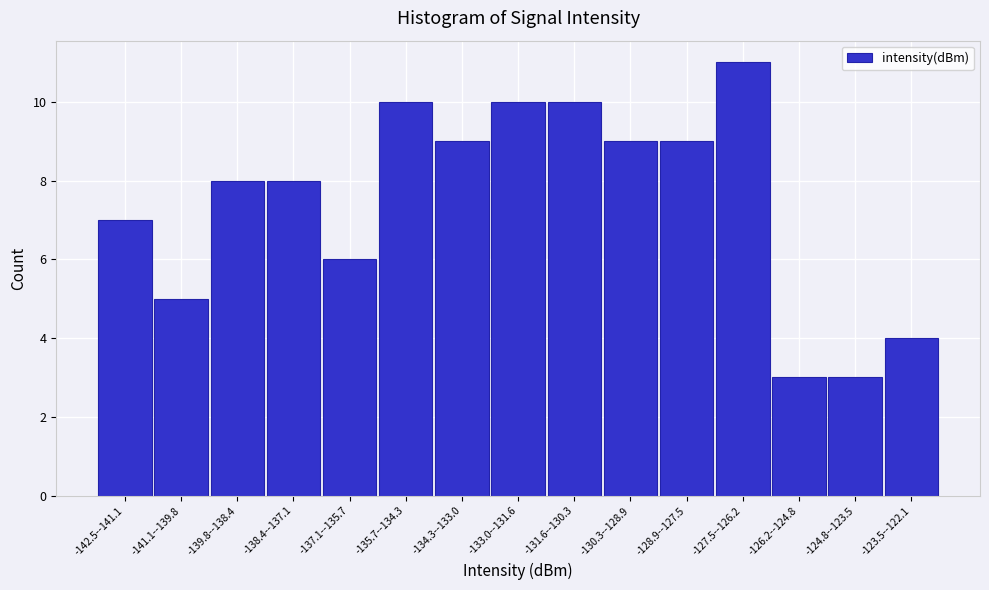

Reading left to right, what are all the values shown in this chart?

7	5	8	8	6	10	9	10	10	9	9	11	3	3	4